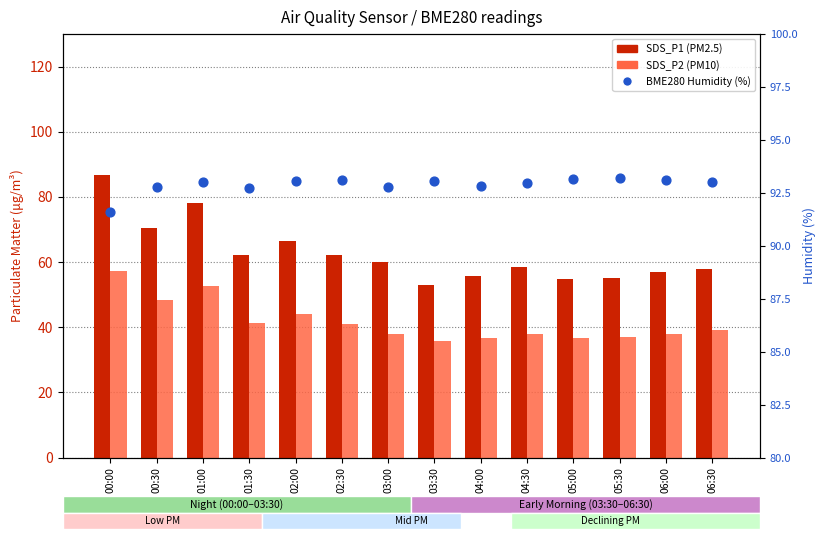

Which series reaches the minimum Y coordinate?

SDS_P2 (PM10)